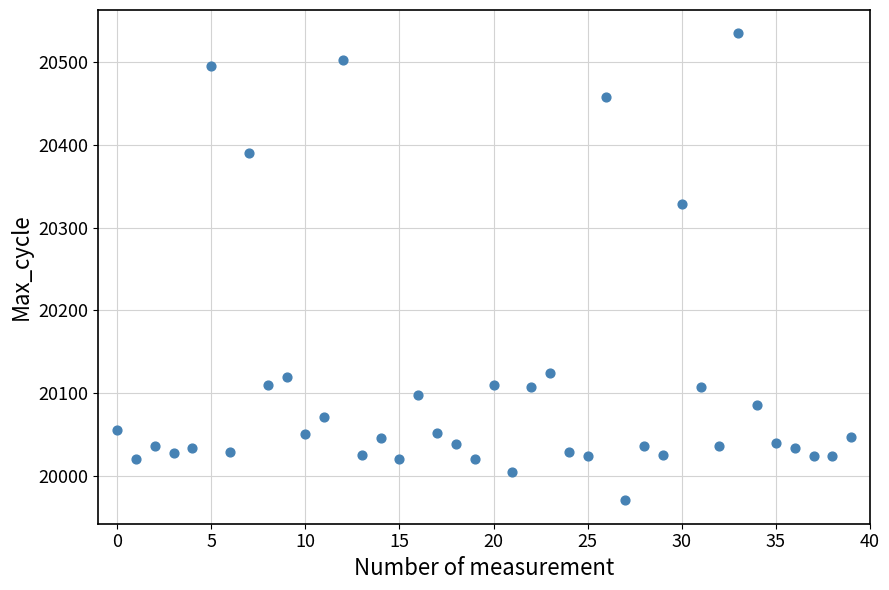

What Y value in the scatter plot is closest to 20252?

20329